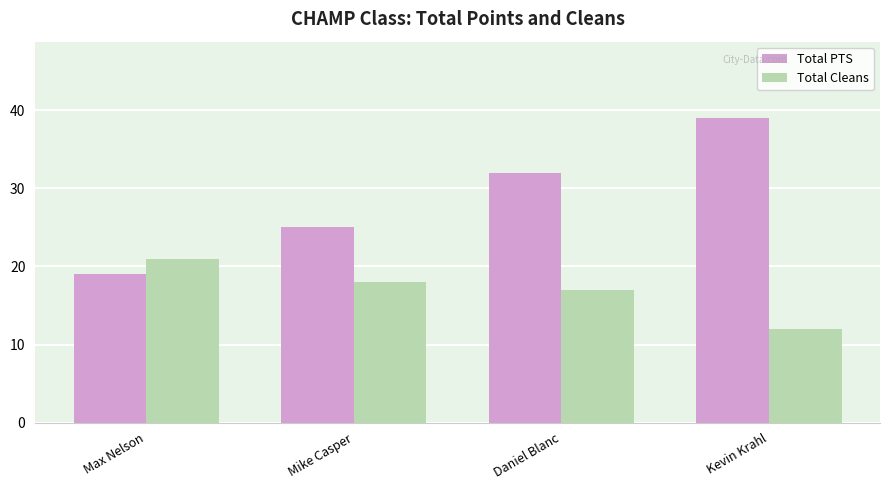

What is the sum of all Total PTS values?

115